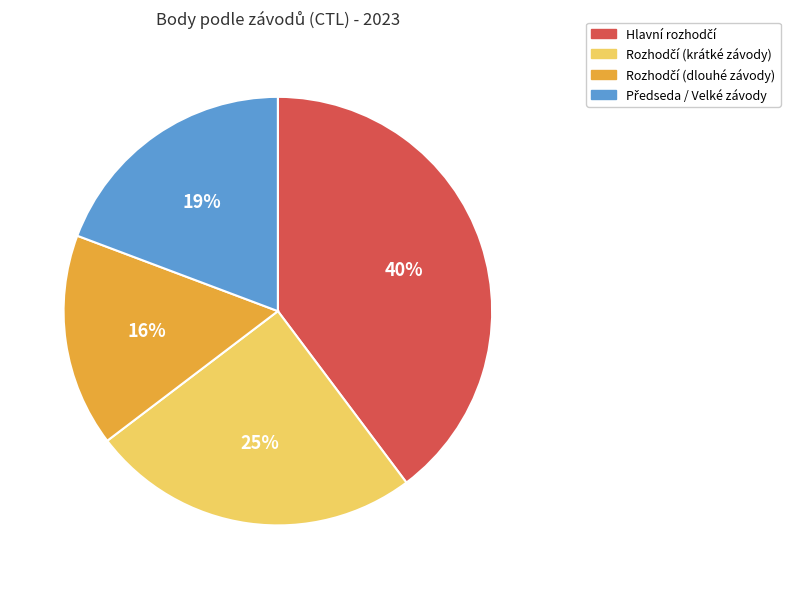

Does any single category account for the majority?

No